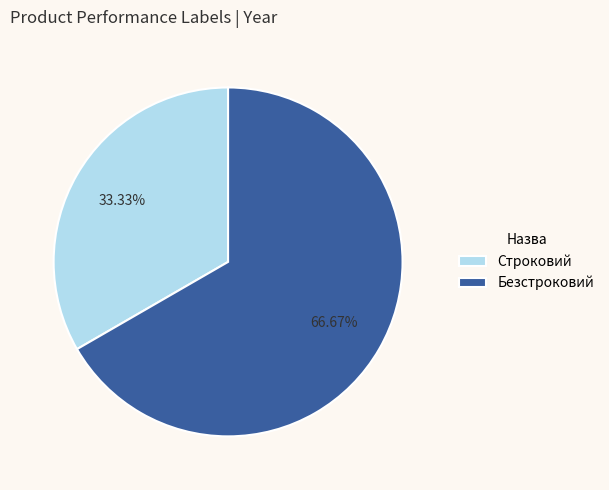

Is it true that Безстроковий is 75% of the pie?

False